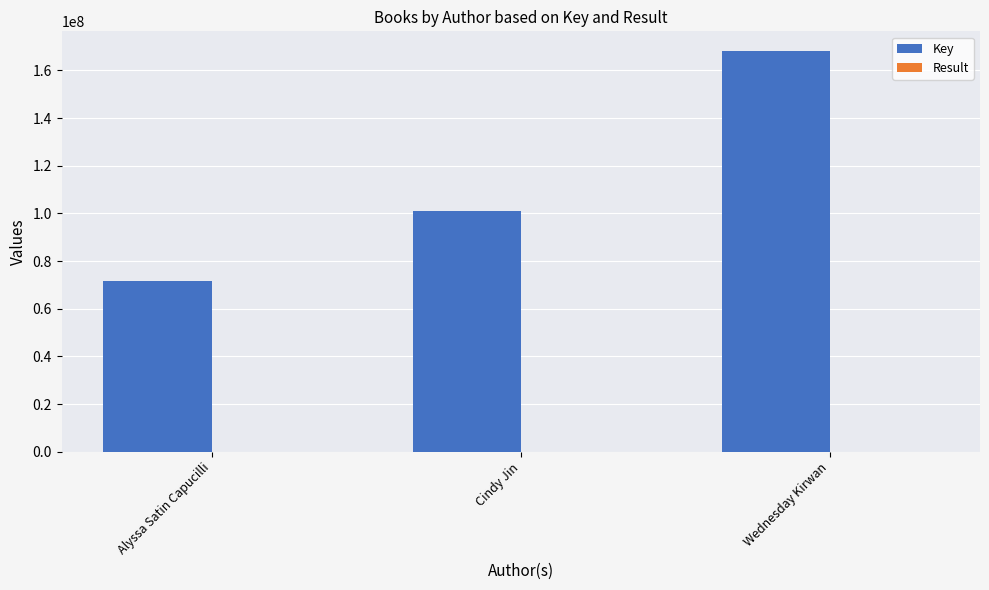

Which series has the largest total across all categories?

Key